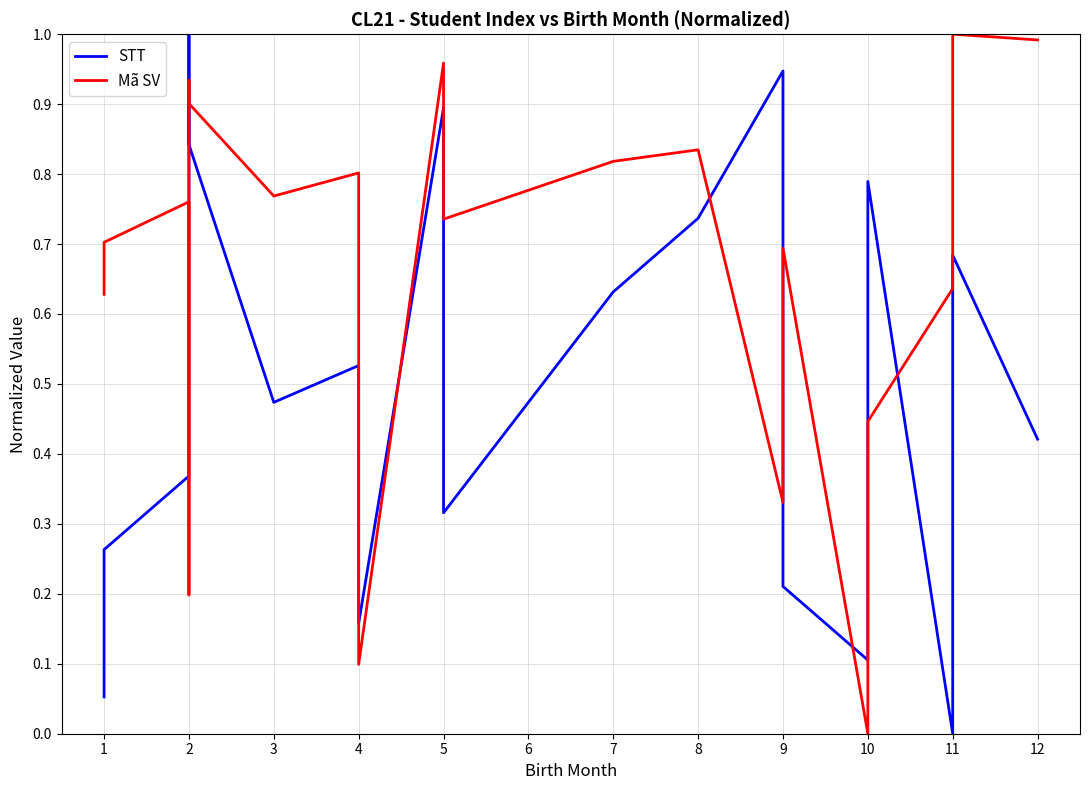

The STT series shows 0.8 at 3. True or false?

False